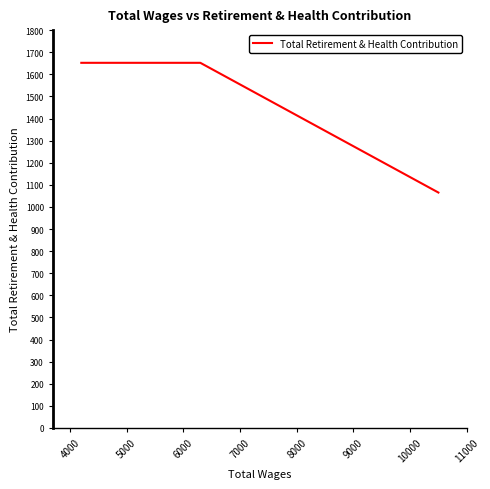

True or false: the data shows 1530 at 3000.

False